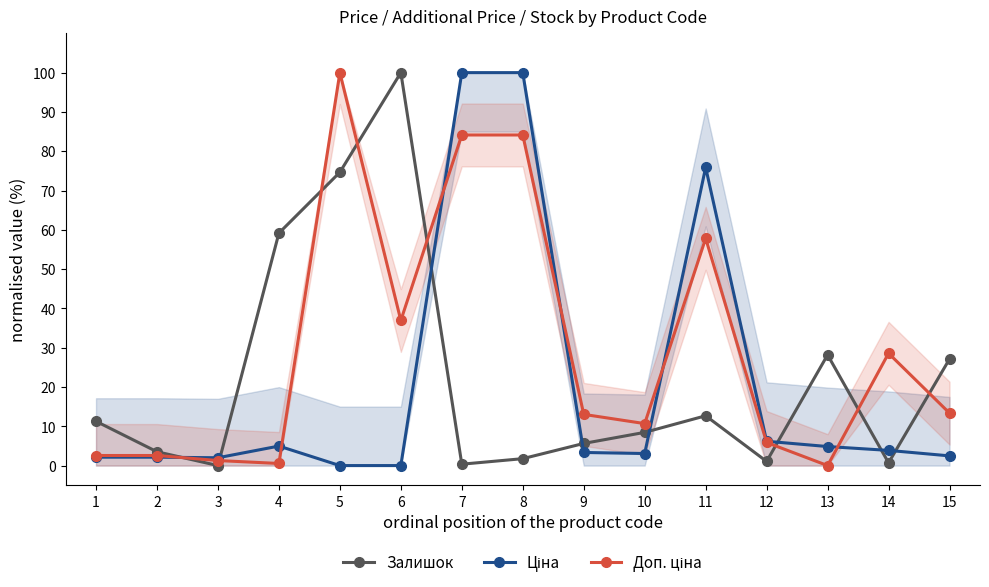

How many interior local peaks does the Залишок series have?

3